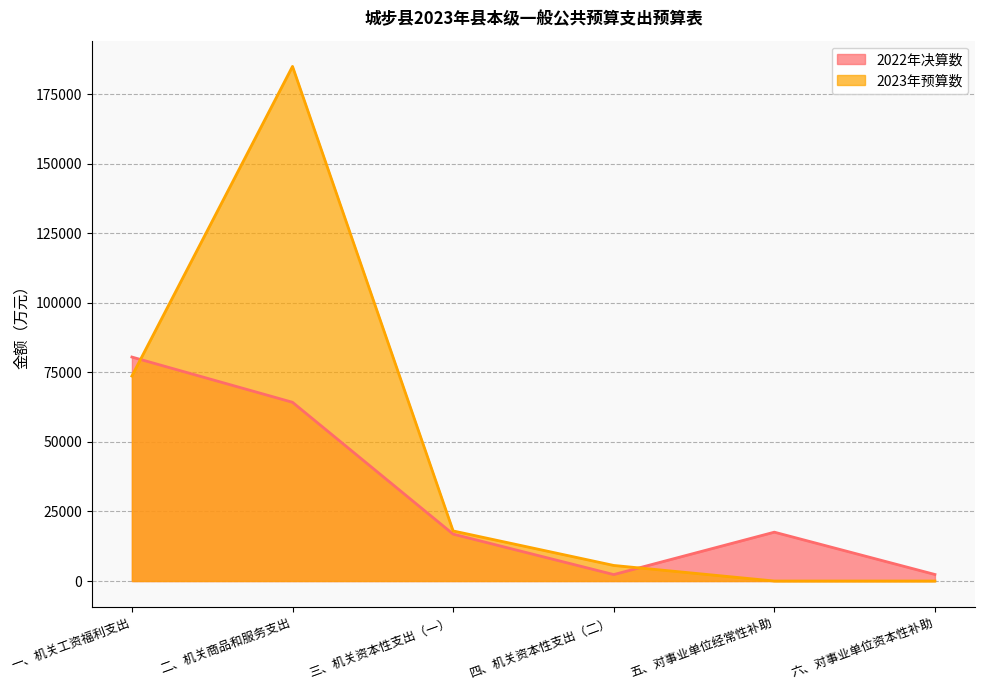

How many values in the 2022年决算数 series exceed 17557?

2